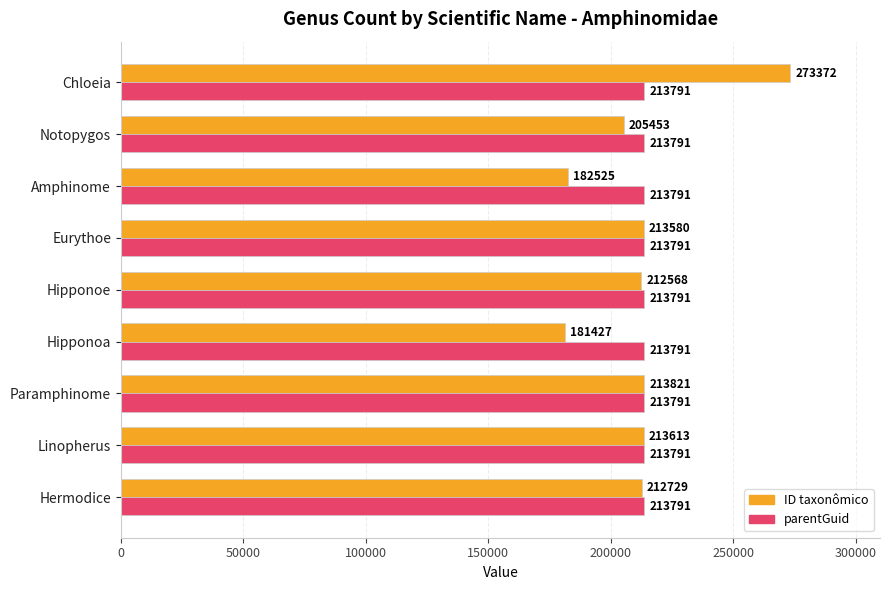

Rank the categories by ID taxonômico value from lowest to highest.

Hipponoa, Amphinome, Notopygos, Hipponoe, Hermodice, Eurythoe, Linopherus, Paramphinome, Chloeia